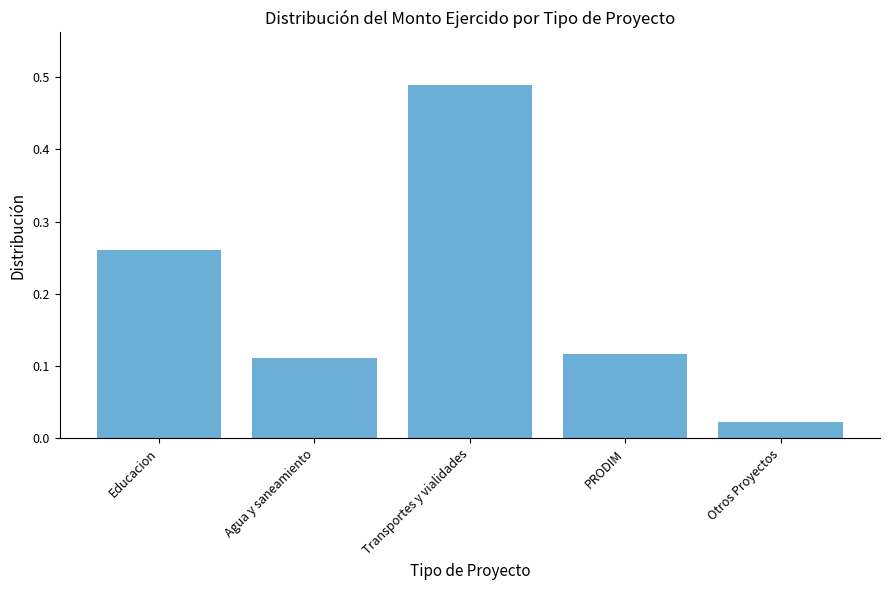

What is the difference between the second highest and minimum values?

0.2